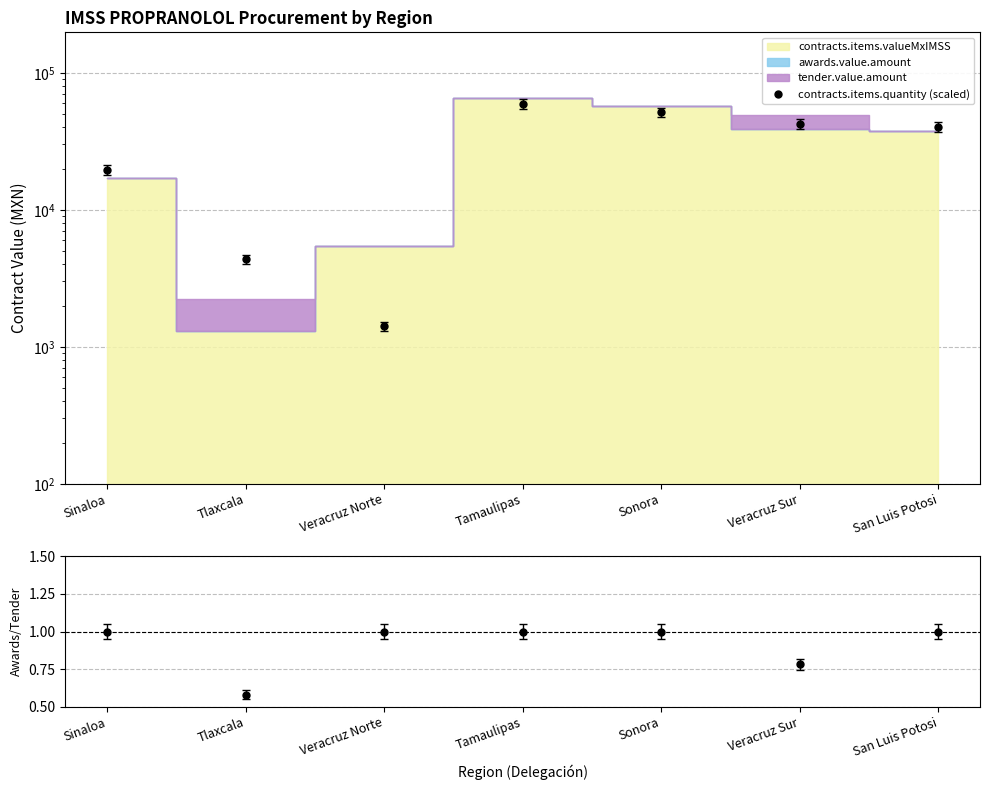

What is the label of the 6th point from the left?

Veracruz Sur